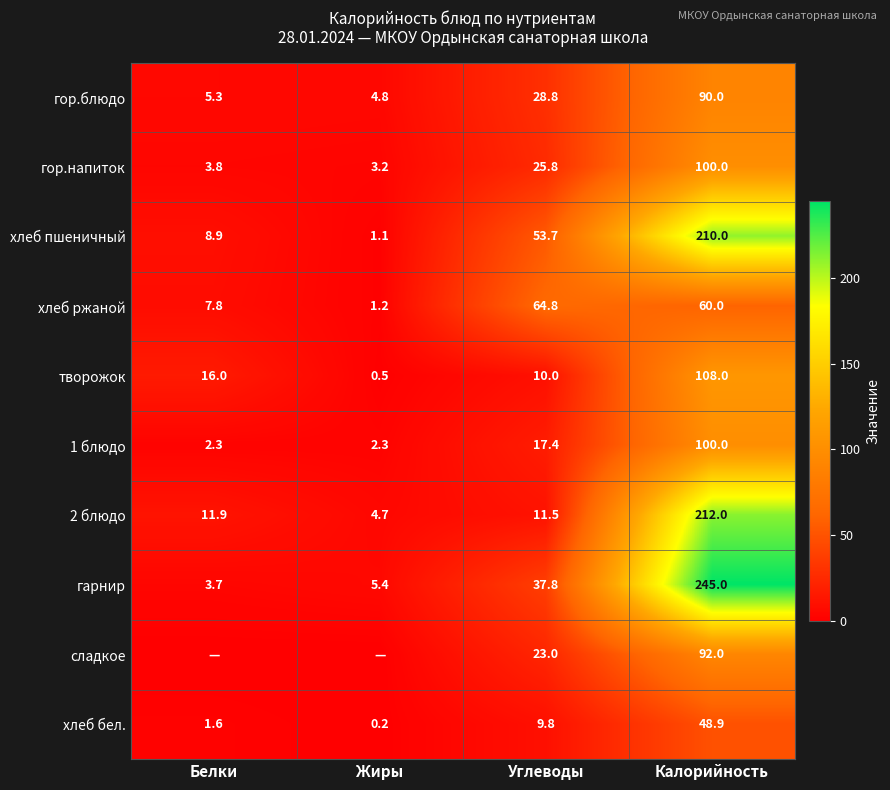

At which label does хлеб ржаной reach its minimum?

Жиры